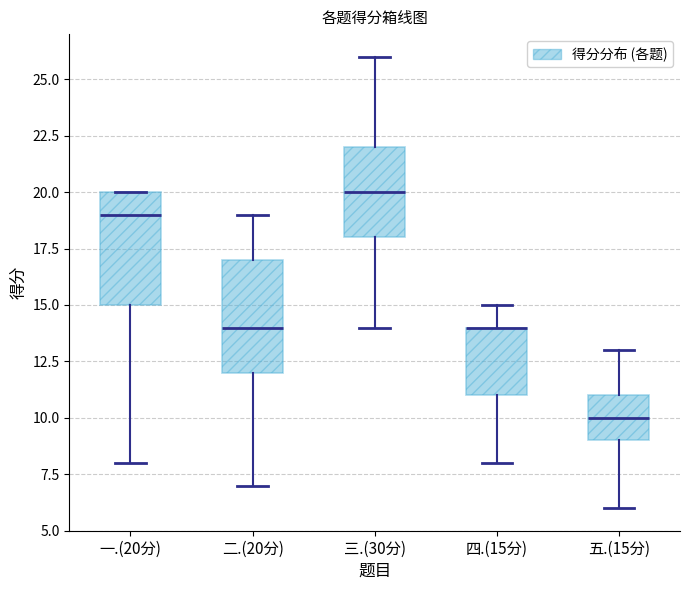

Reading left to right, transcribe this box plot: for each box, give where its median line is, the range the box spans, and where its two whiskers end, as read against the y-axis. The values are not printed on the chart, so give them approximately, as read against the axis.

一.(20分): median 19, box 15 to 20, whiskers 8 to 20
二.(20分): median 14, box 12 to 17, whiskers 7 to 19
三.(30分): median 20, box 18 to 22, whiskers 14 to 26
四.(15分): median 14 (drawn on the box's upper edge), box 11 to 14, whiskers 8 to 15
五.(15分): median 10, box 9 to 11, whiskers 6 to 13